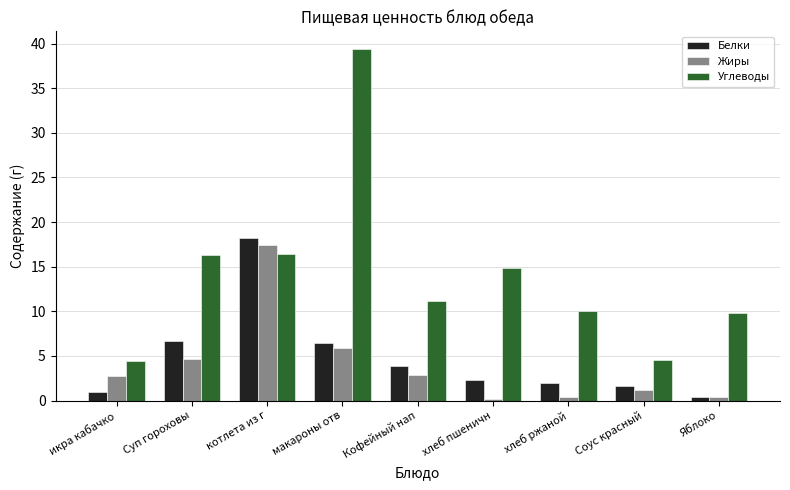

What is the approximate value of Жиры at икра кабачко?

2.8